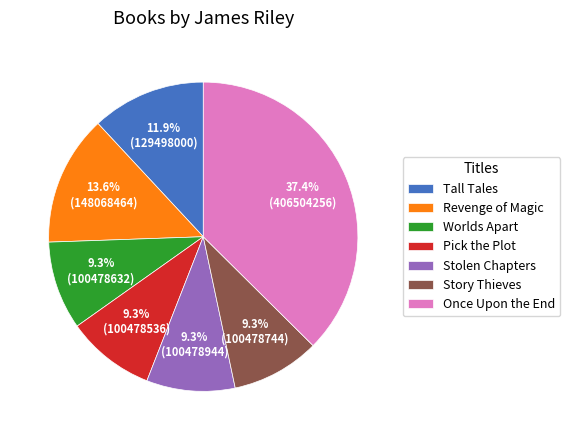

To the nearest percent, what is the difference between the largest and smallest slice percentages?

28%